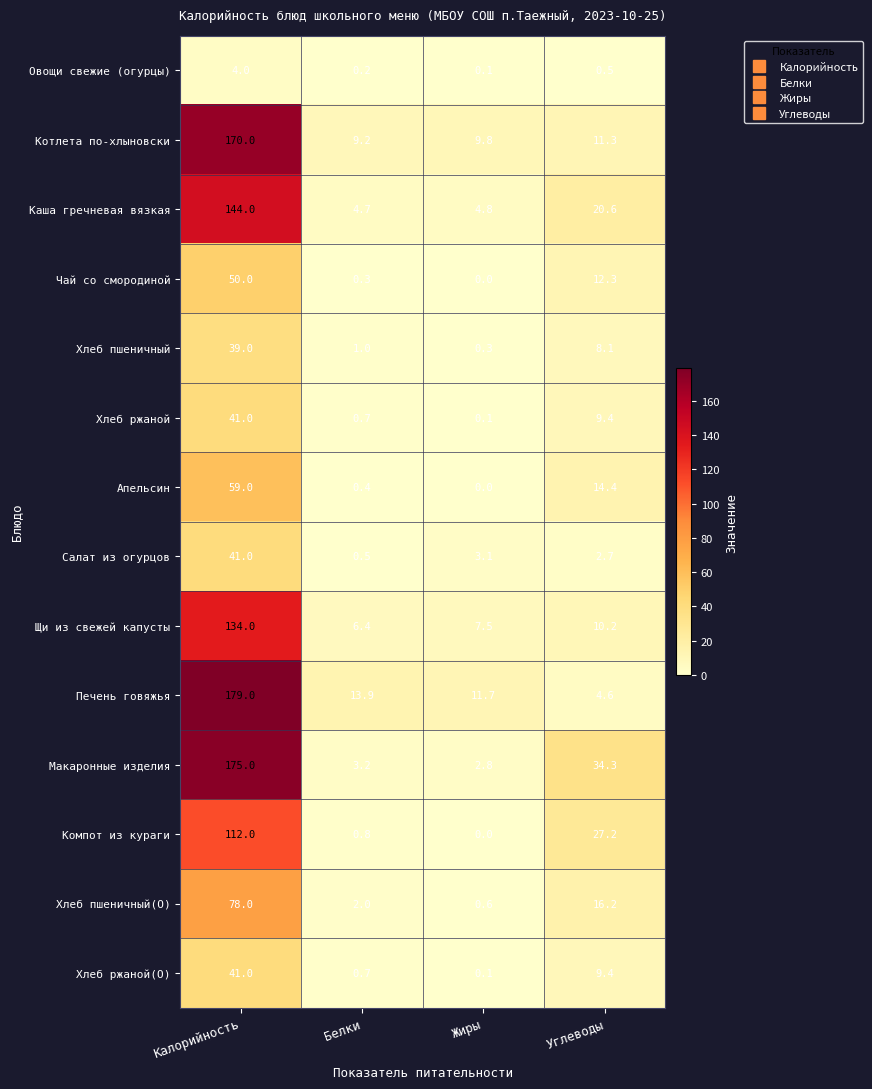

At which label is Печень говяжья closest to 91?

Белки